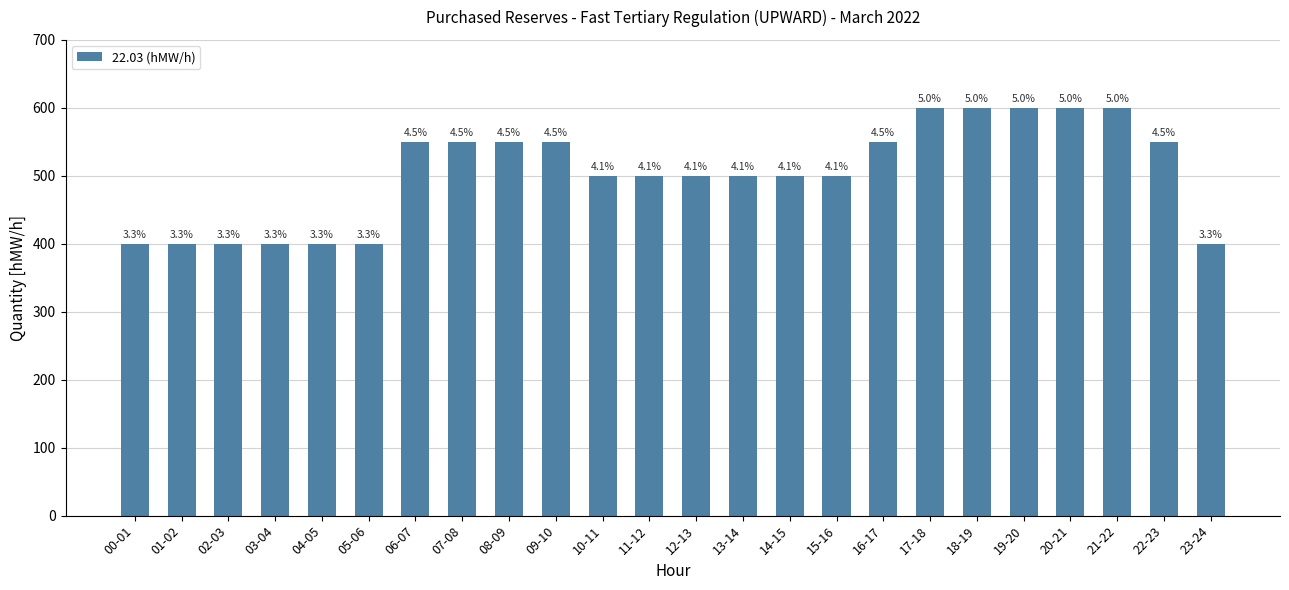

Does the chart contain stacked bars?

No